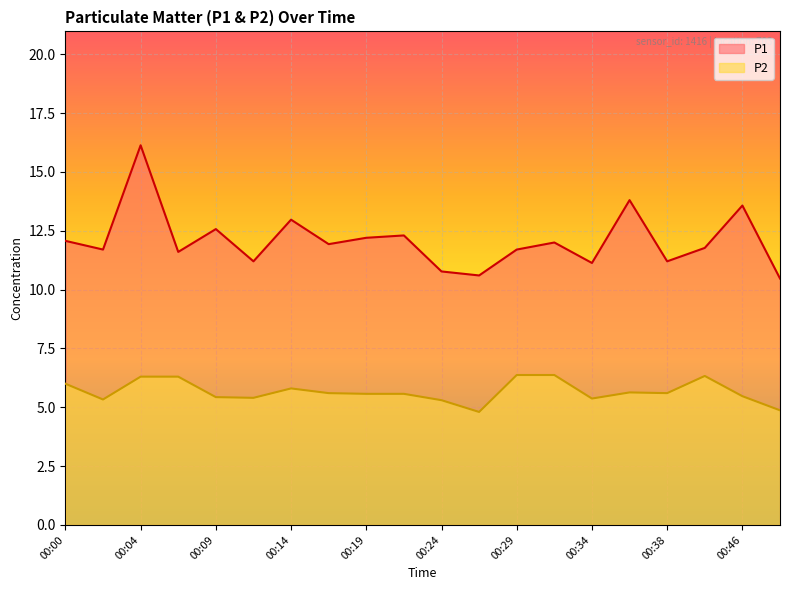

How many lines are shown in the chart?

2